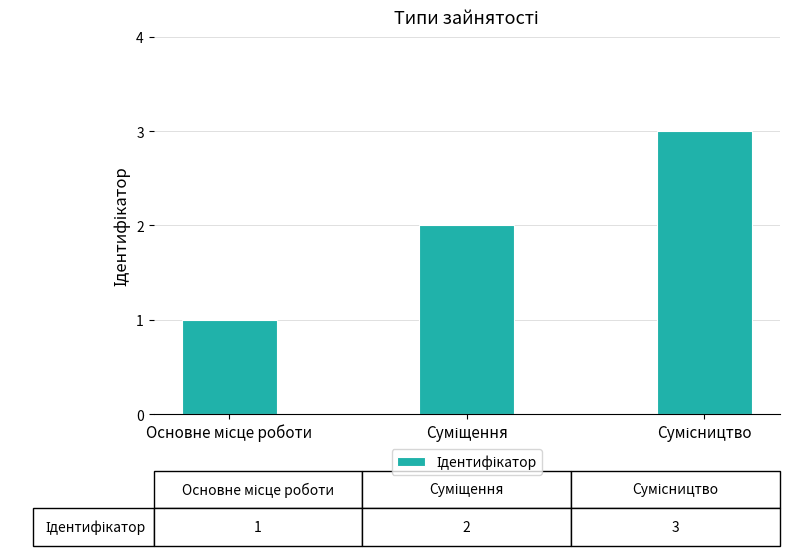

What is the sum of all values?

6